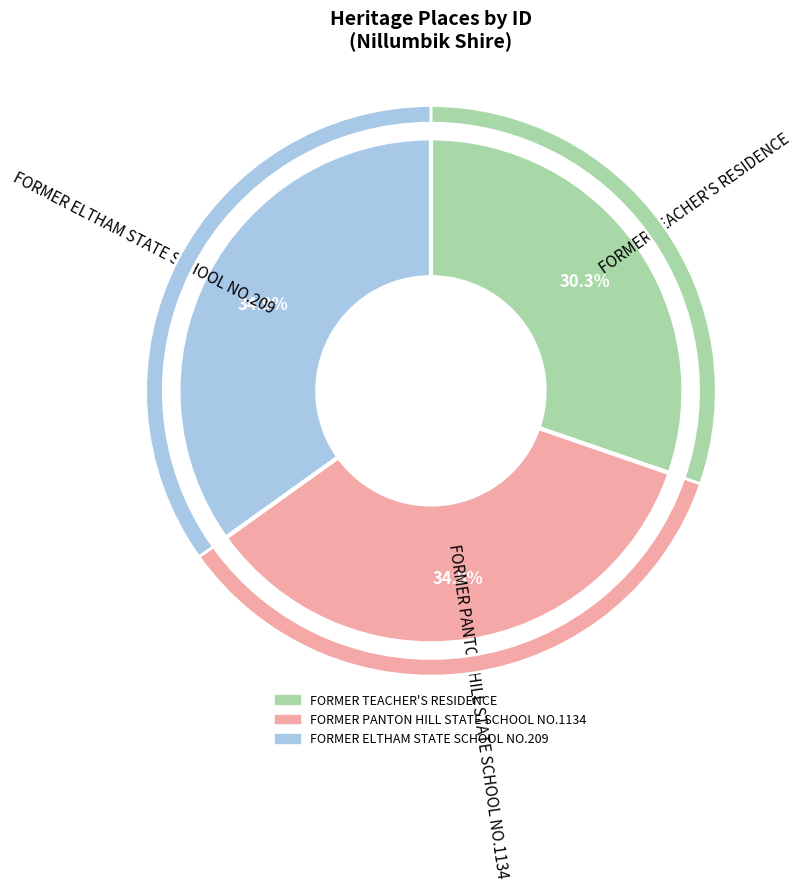

Does any single category account for the majority?

No